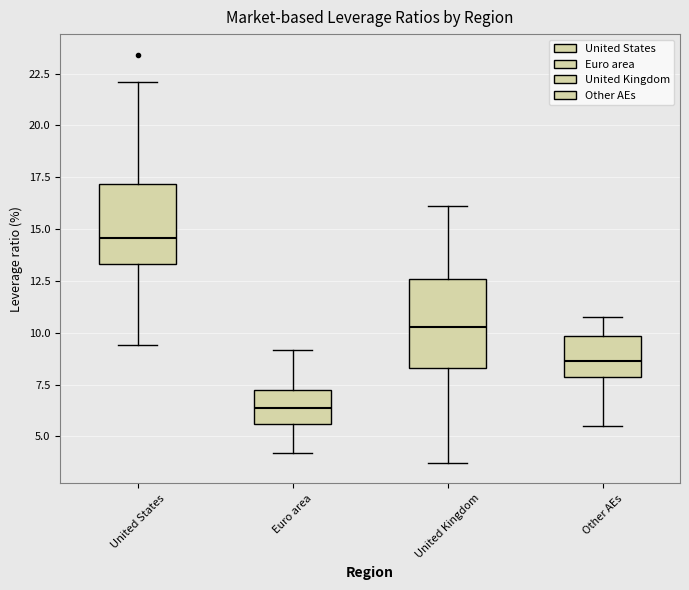

Which box has the lowest median line?

Euro area